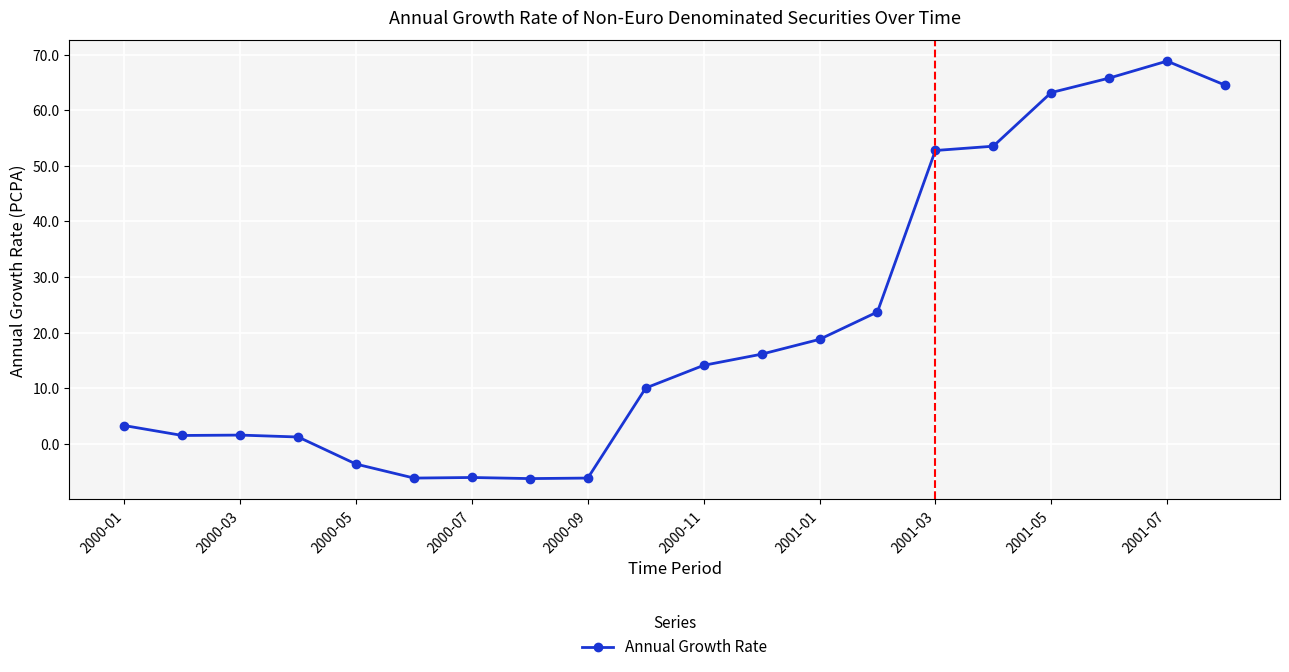

What is the minimum value shown in the chart?

-6.2